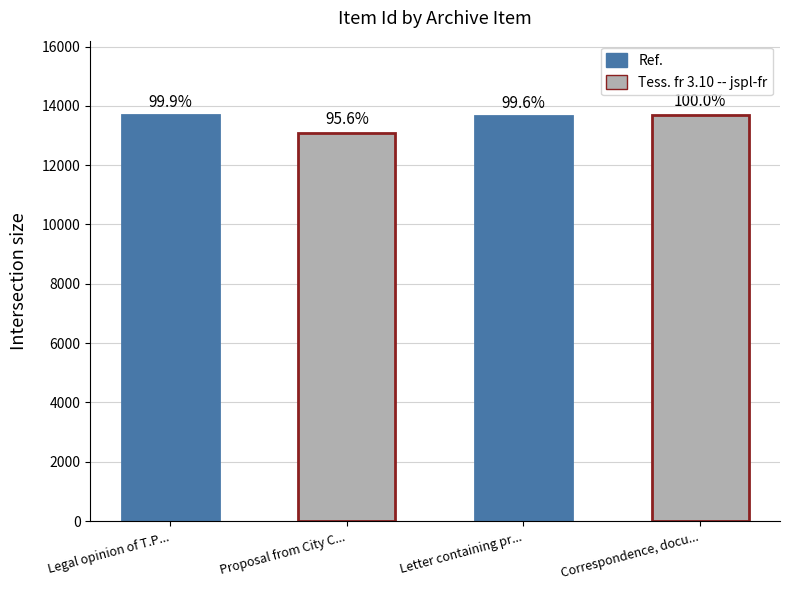

What is the ratio of the value at Letter containing proposed amendments to the value at Correspondence, documents regarding?

1.0